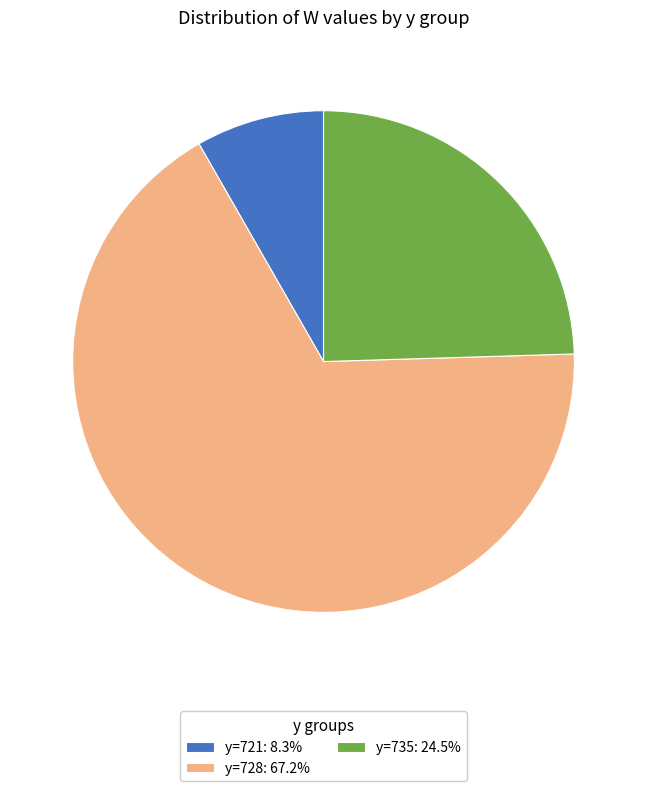

Is the sum of y=728: 67.2% and y=735: 24.5% greater than half?

Yes